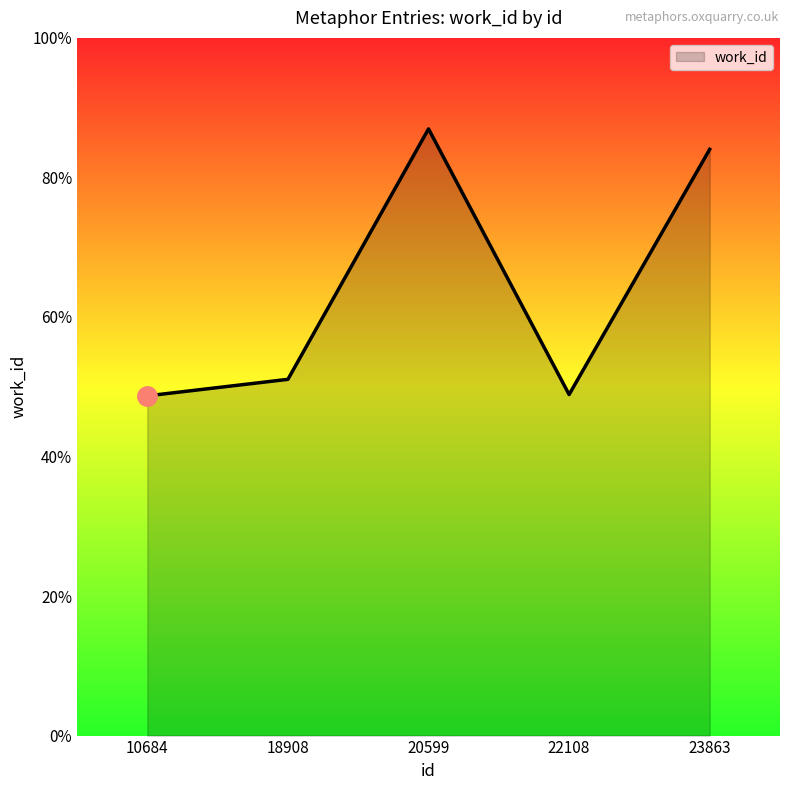

Is this an area chart (filled region under the line)?

Yes